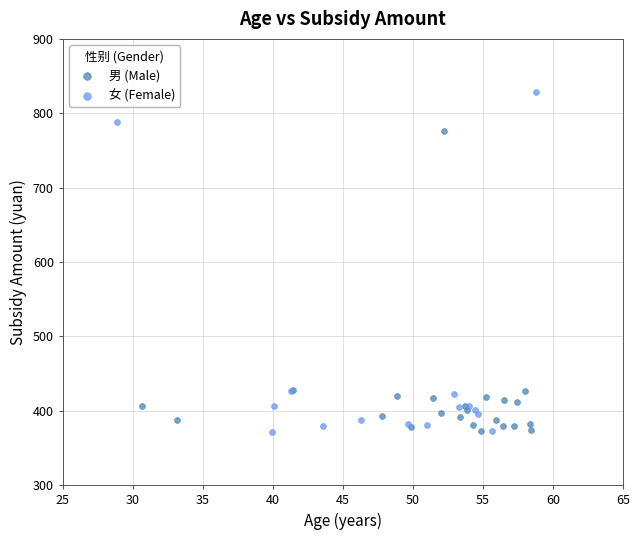

Which series contains the highest Y value?

女 (Female)